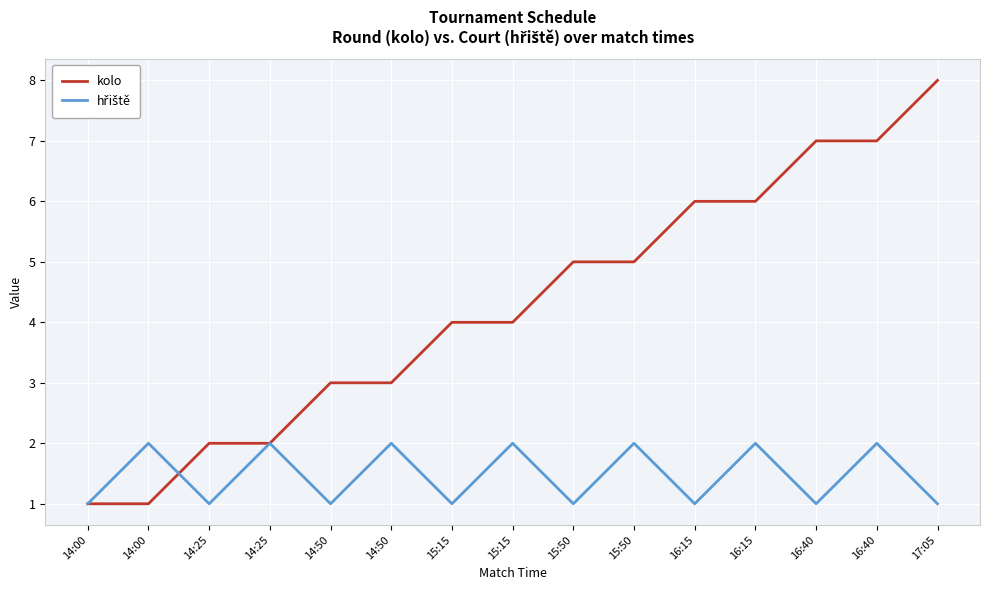

Which series ends up on top after the final intersection of kolo and hřiště?

kolo